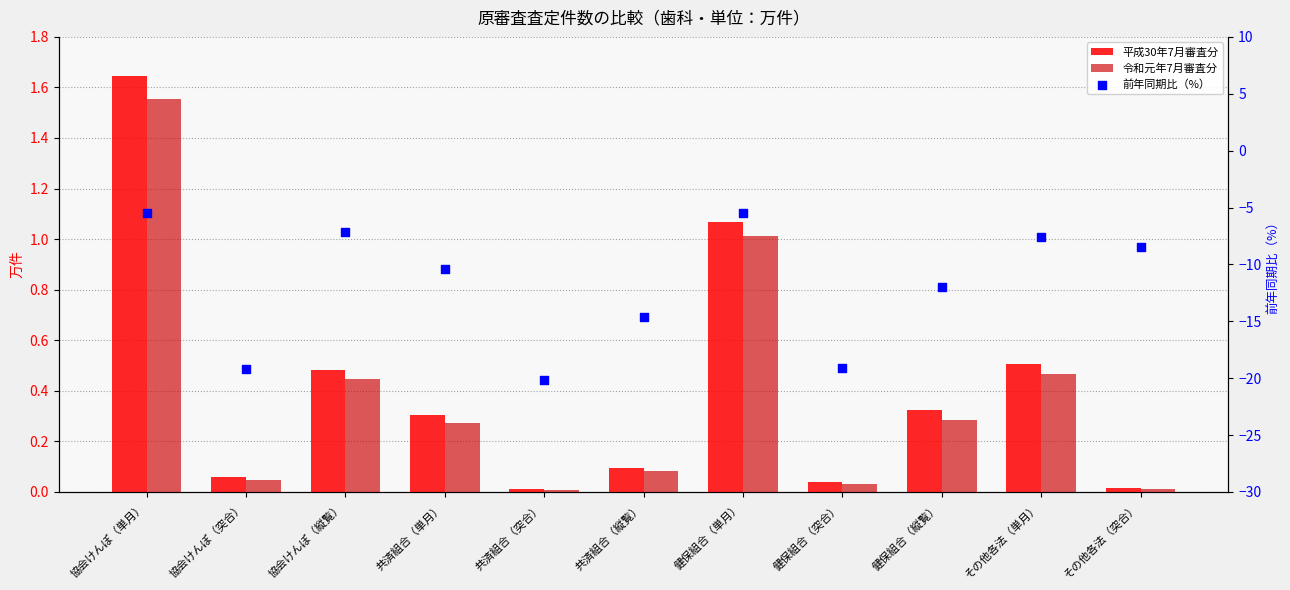

Is the value of 令和元年7月審査分 at 健保組合（縦覧） greater than the value of 平成30年7月審査分 at 健保組合（突合）?

Yes